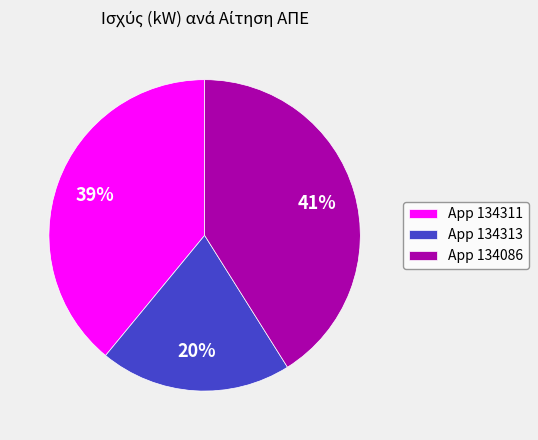

Which slice is the largest?

App 134086